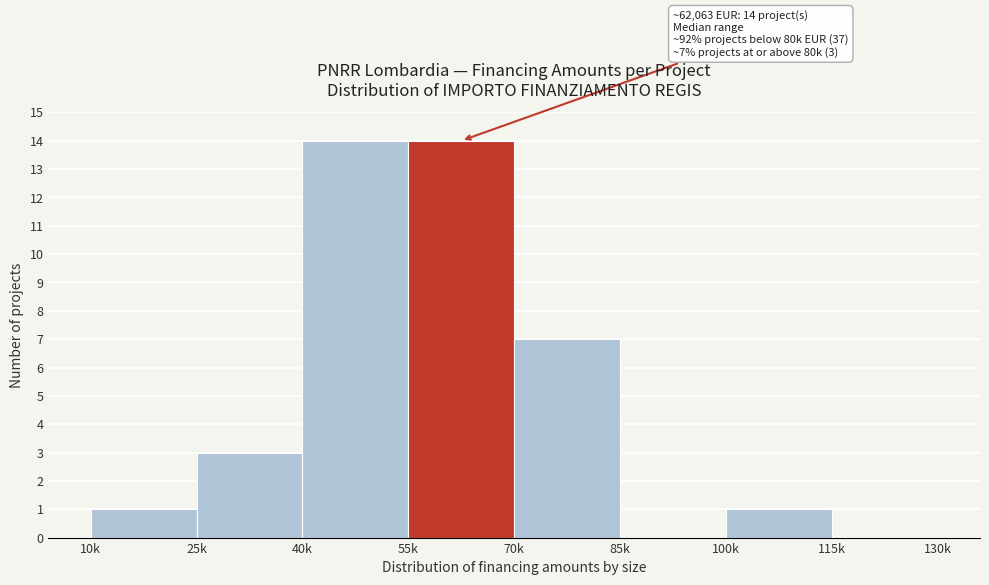

Reading left to right, extract all data points from this chart.

10k=1	25k=3	40k=14	55k=14	70k=7	85k=0	100k=1	115k=0